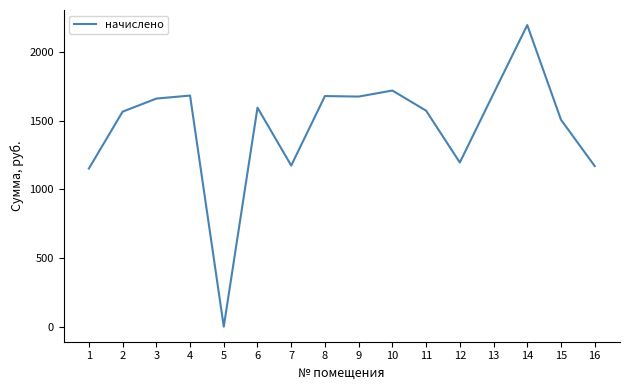

Is it true that the value at 14 is 793.0?

False